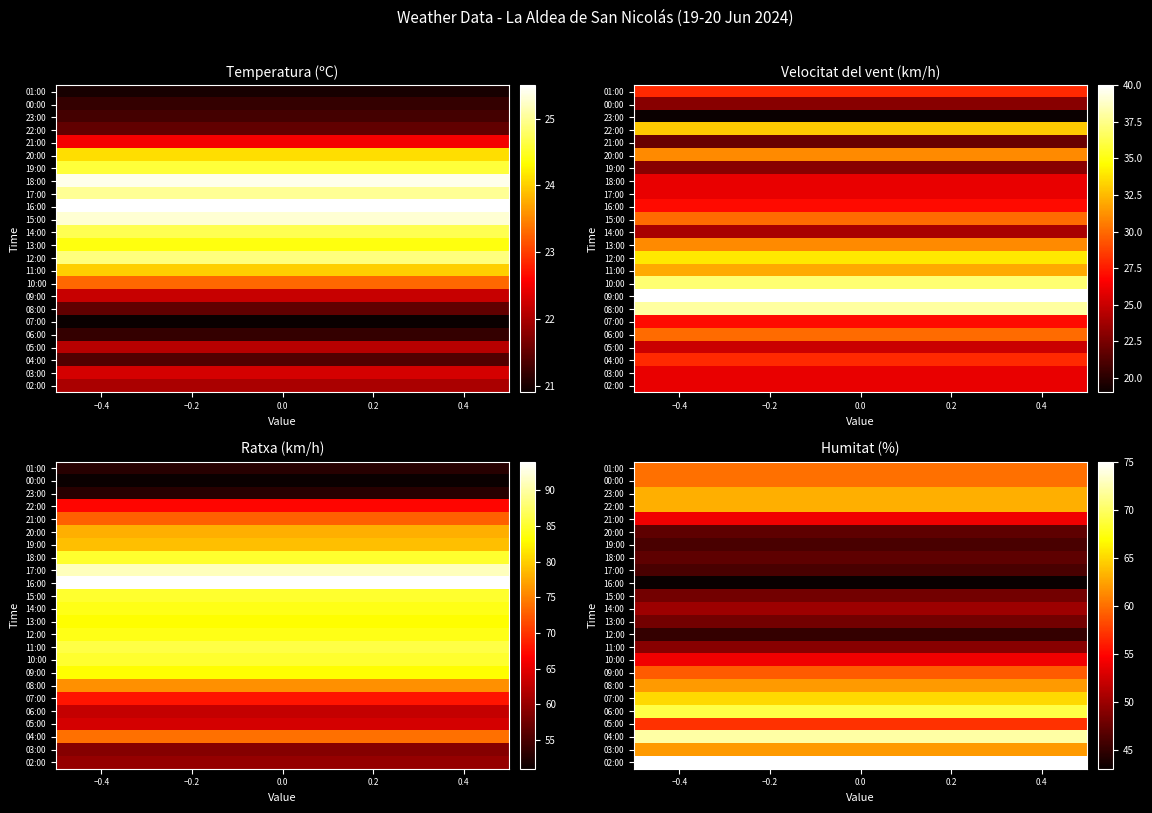

Which series has the widest spread of values?

Ratxa (km/h)